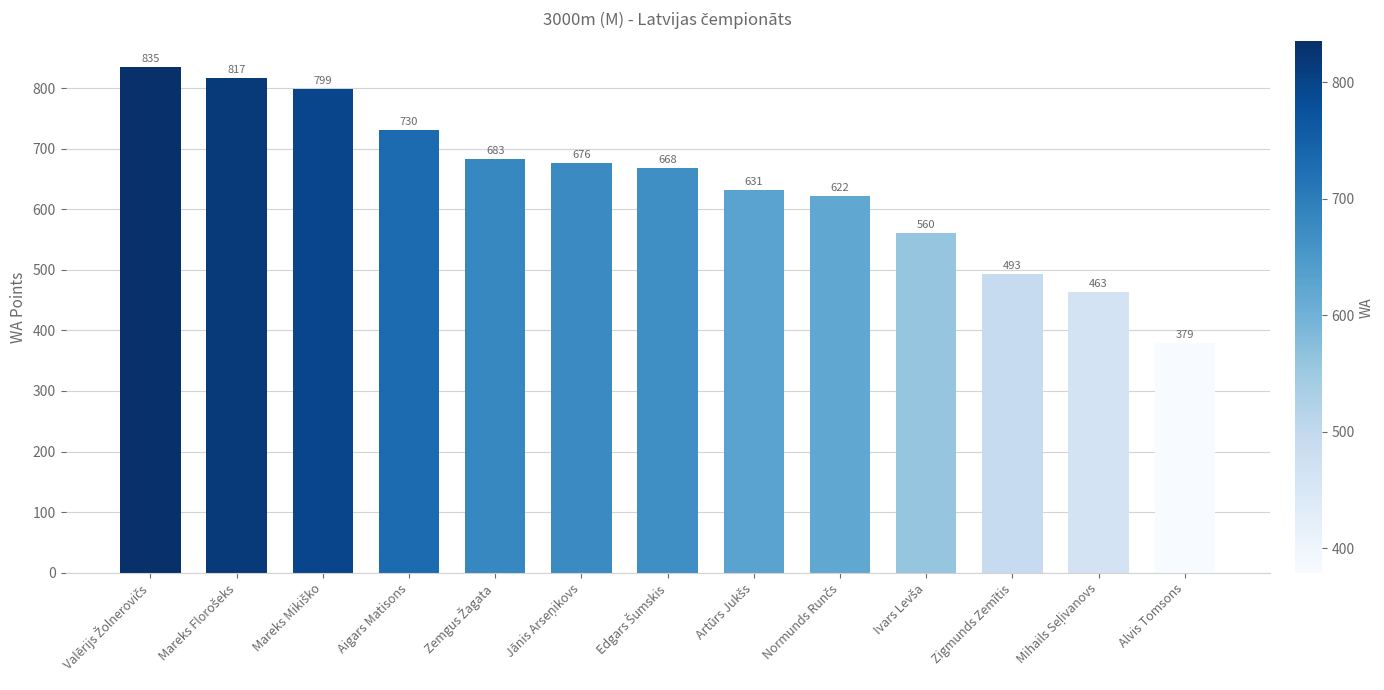

How many series are shown in this chart?

1